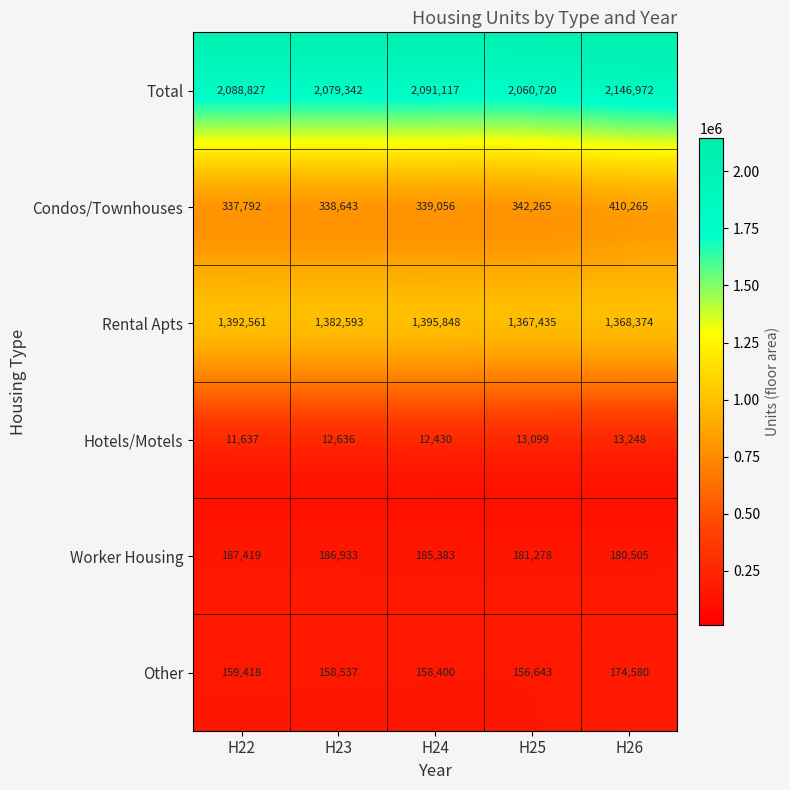

At how many categories does at least one series exceed 1824894?

5